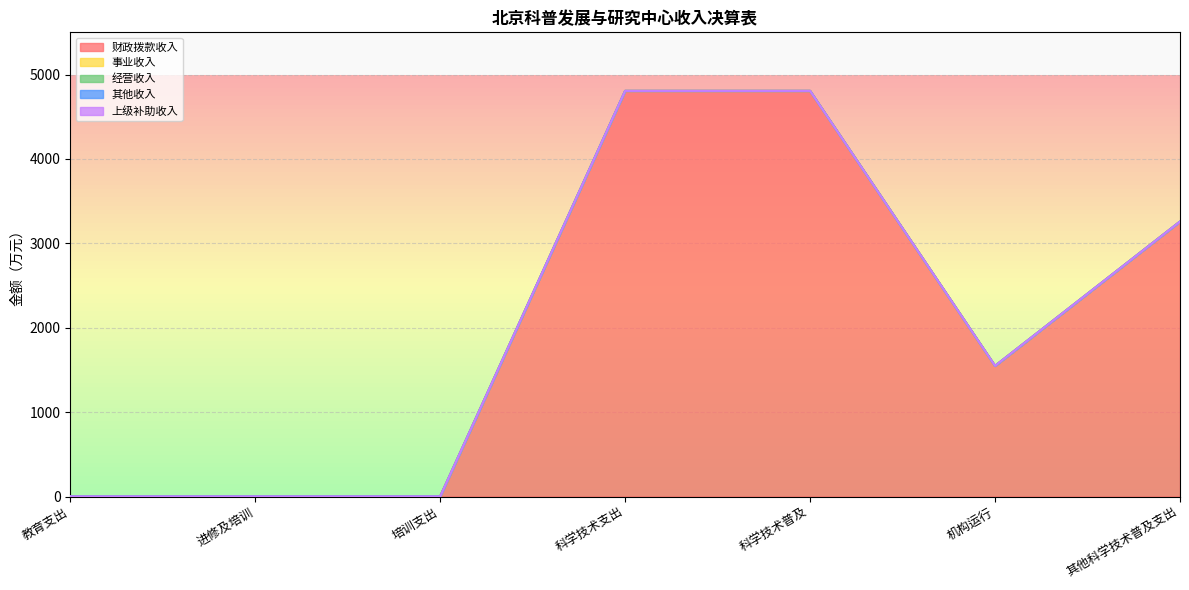

At which label is 事业收入 closest to 0?

教育支出